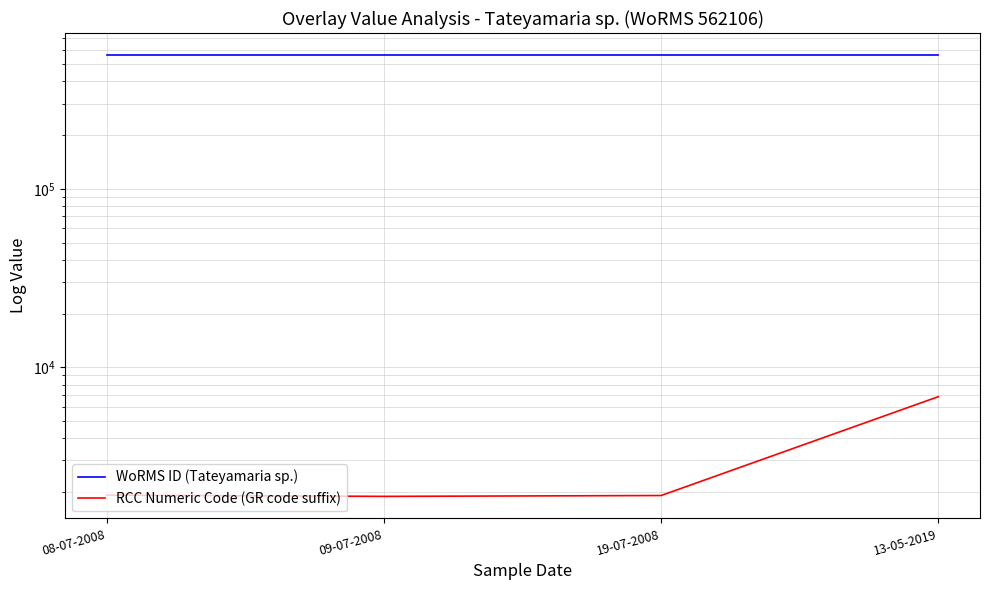

At 09-07-2008, list the series in order from largest to smallest.

WoRMS ID (Tateyamaria sp.), RCC Numeric Code (GR code suffix)